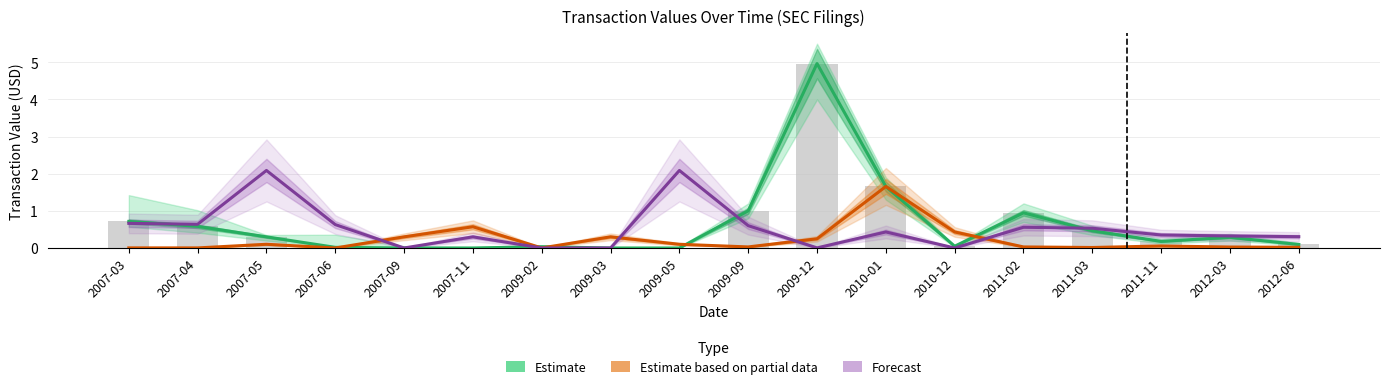

At which category does the chart reach its minimum across all series?

2007-09